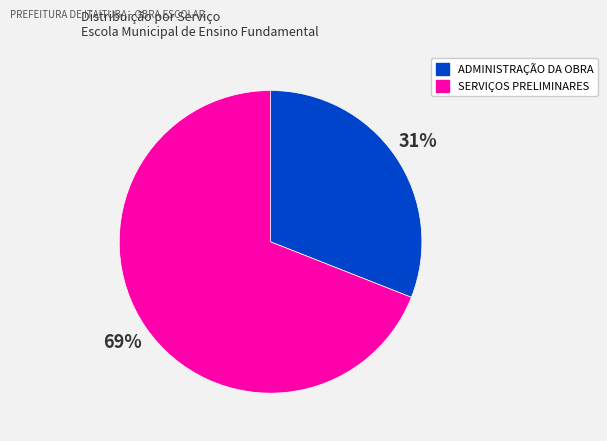

To the nearest percent, what is the difference between the largest and smallest slice percentages?

38%